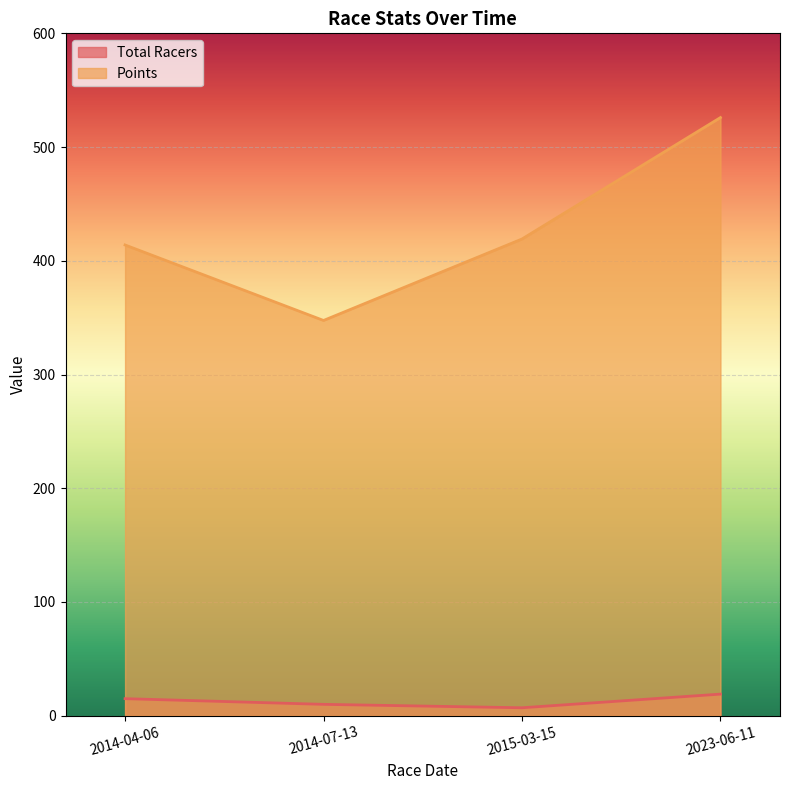

Which series has the widest spread of values?

Points